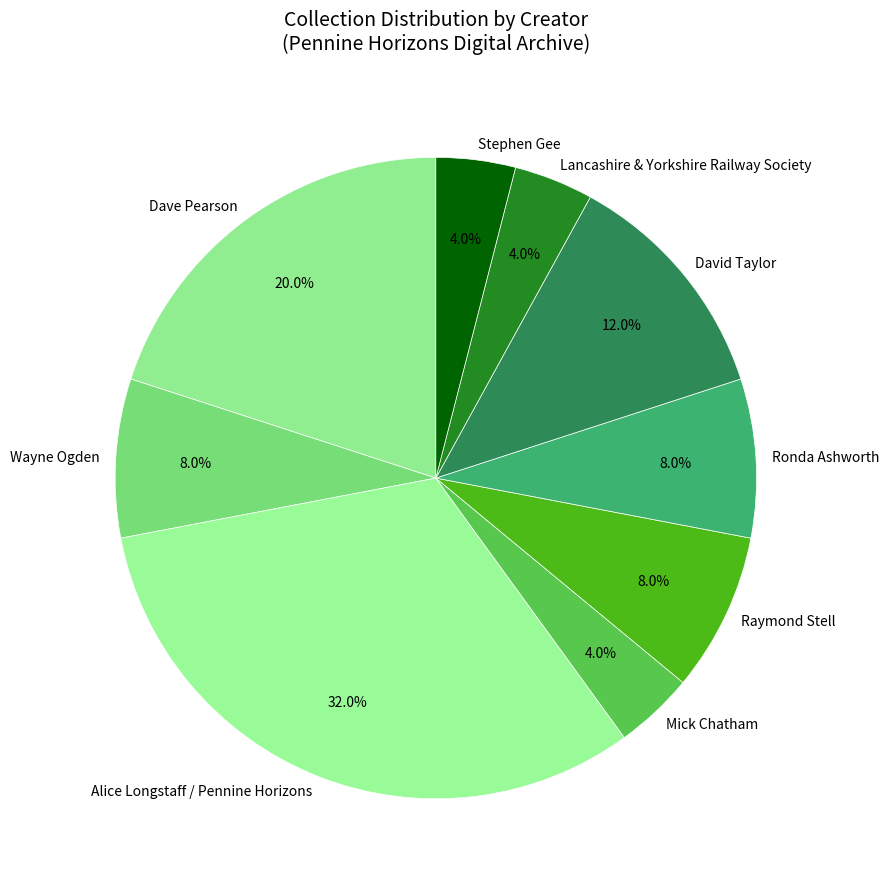

The David Taylor slice represents 12% of the pie. True or false?

True